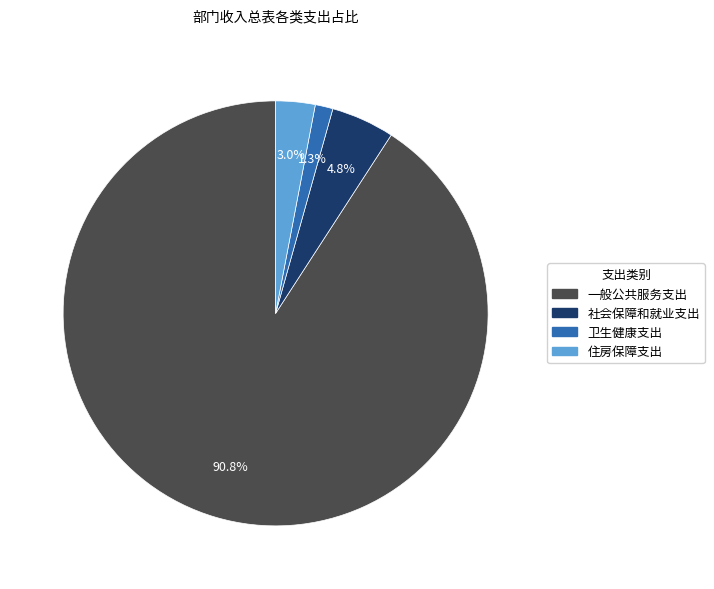

Is it true that 一般公共服务支出 is 99% of the pie?

False